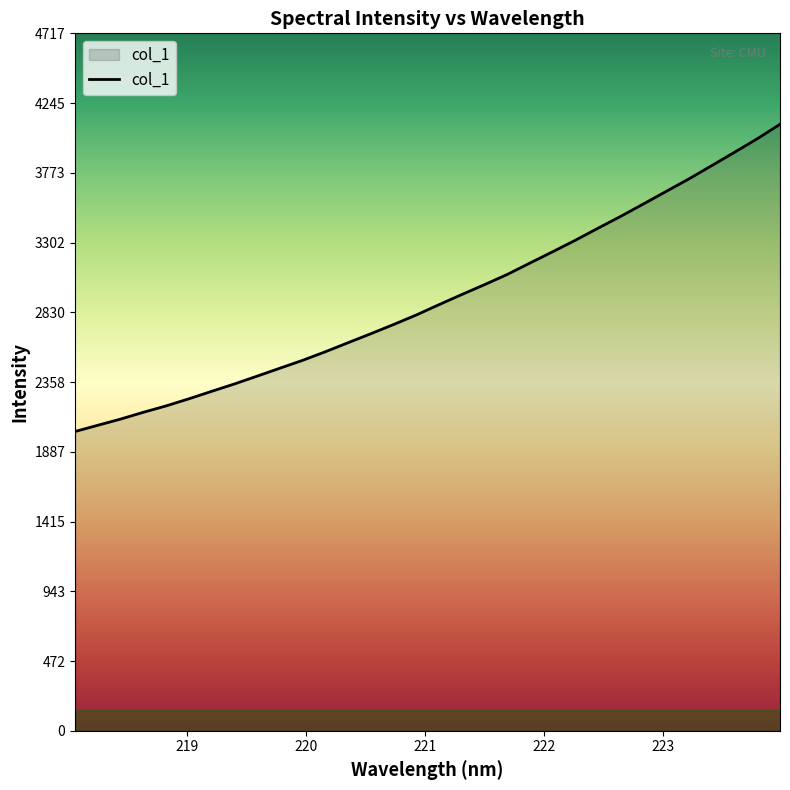

What is the greatest value displayed?

4101.5